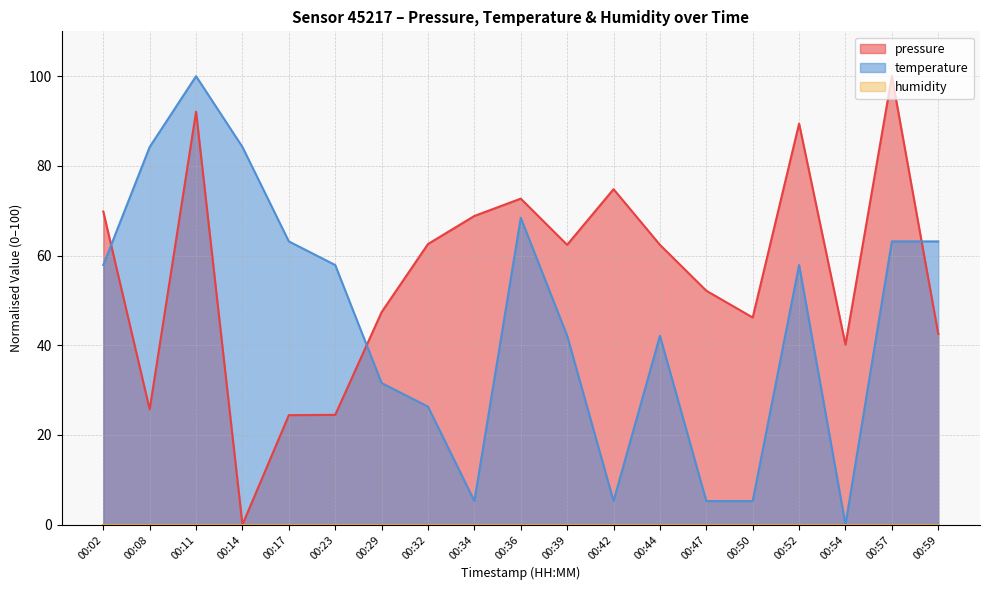

How many times do temperature and pressure cross each other?

3